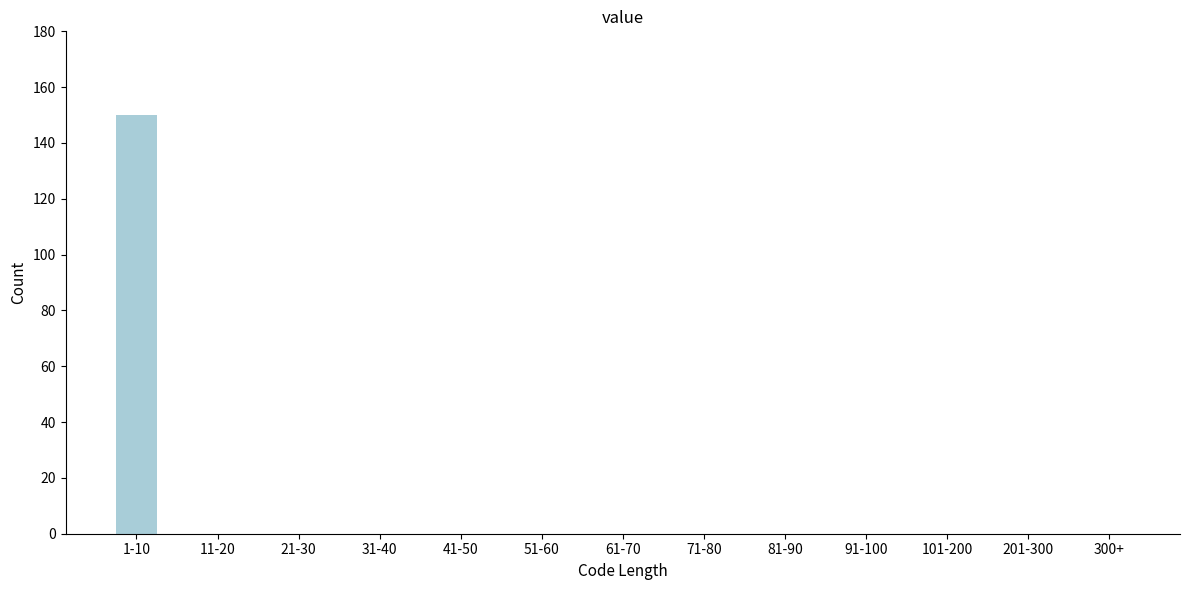

Reading right to left, what are all the values shown in this chart?

300+=0	201-300=0	101-200=0	91-100=0	81-90=0	71-80=0	61-70=0	51-60=0	41-50=0	31-40=0	21-30=0	11-20=0	1-10=150